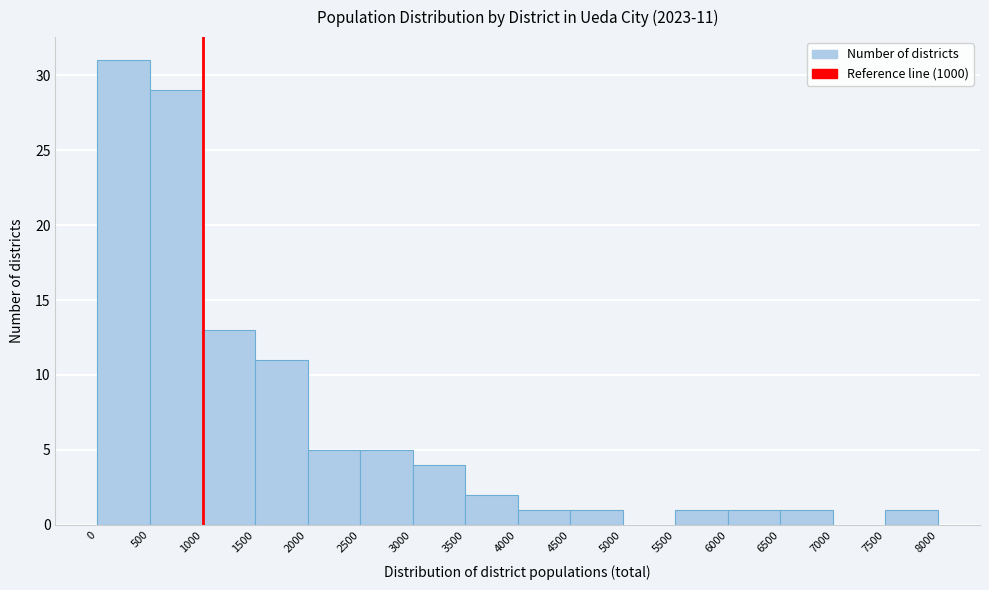

Over which range of the x-axis is the bar tallest?

0 to 500